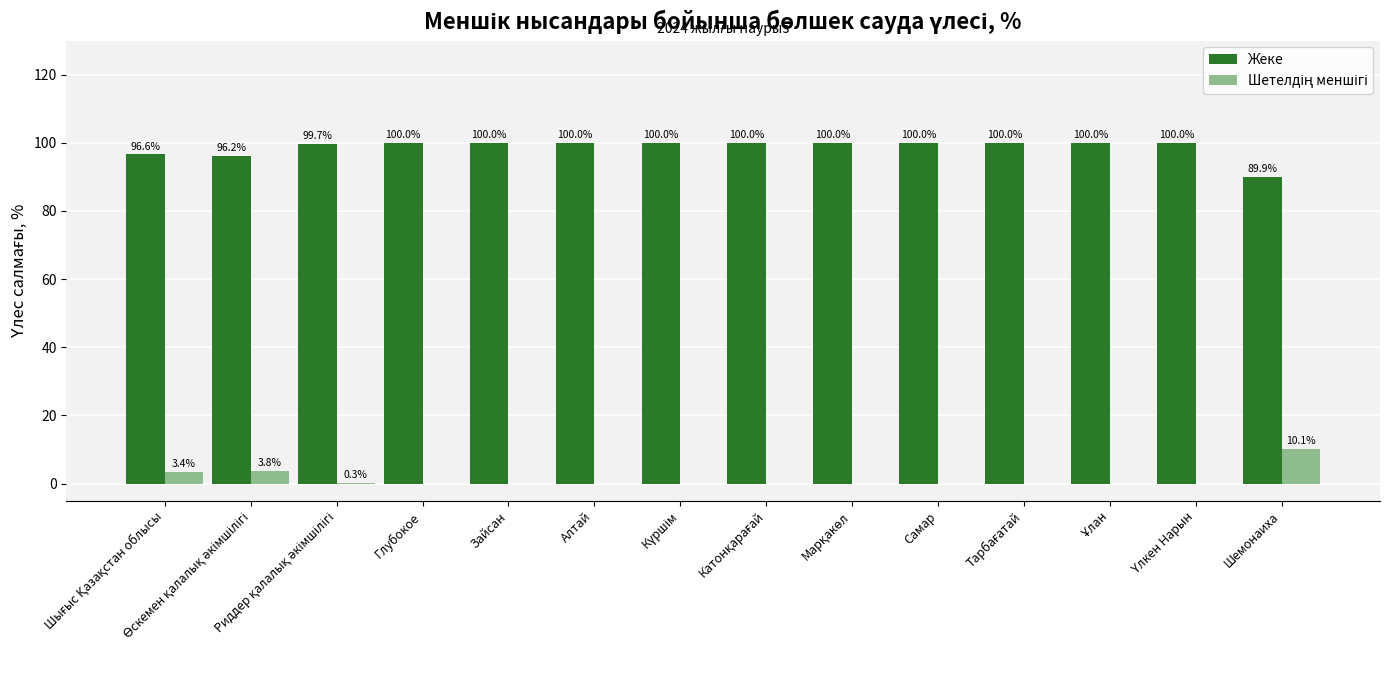

What is the total value across all series at Зайсан?

100.0